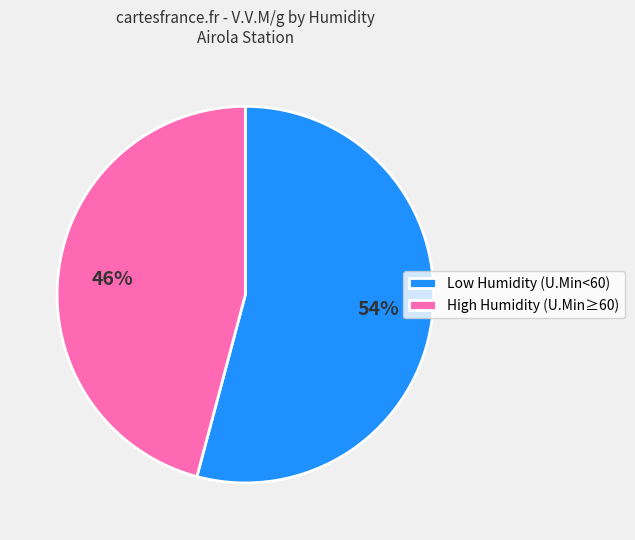

Rank the categories by value from lowest to highest.

High Humidity (U.Min≥60), Low Humidity (U.Min<60)